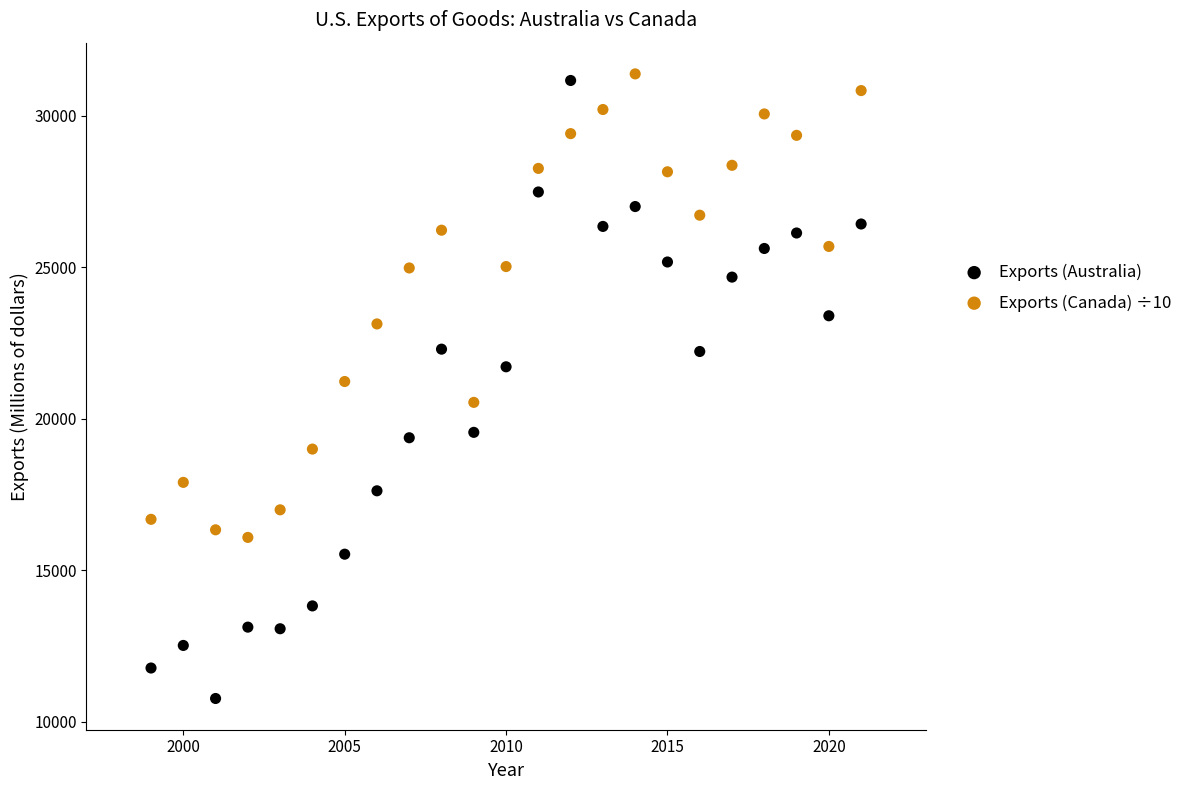

Which series contains the lowest Y value?

Exports (Australia)